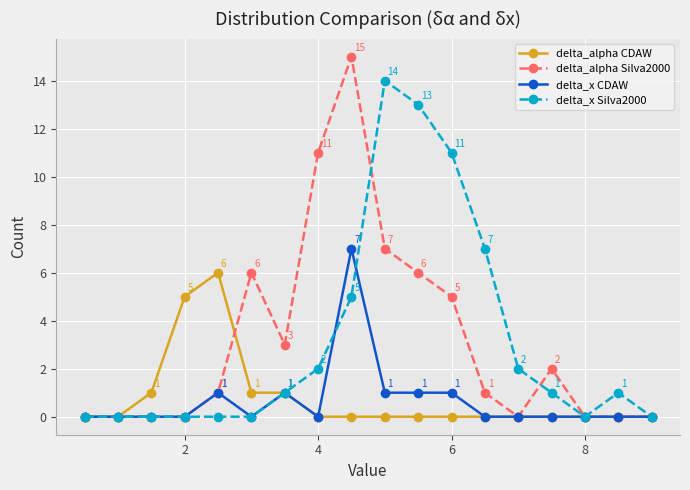

What is the sum of all delta_x Silva2000 values?

57